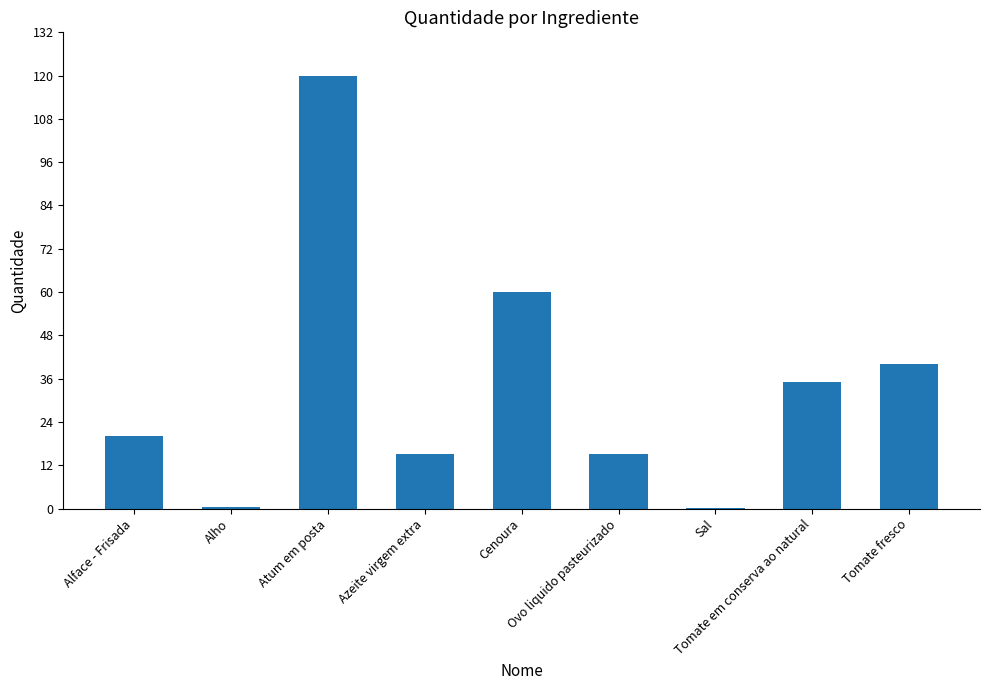

How many series are shown in this chart?

1